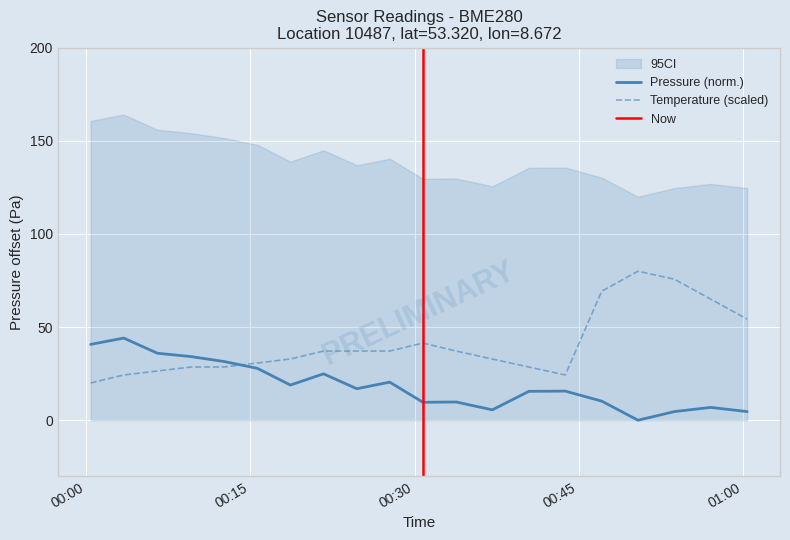

True or false: Temperature (scaled) and Pressure (norm.) intersect in this chart.

True